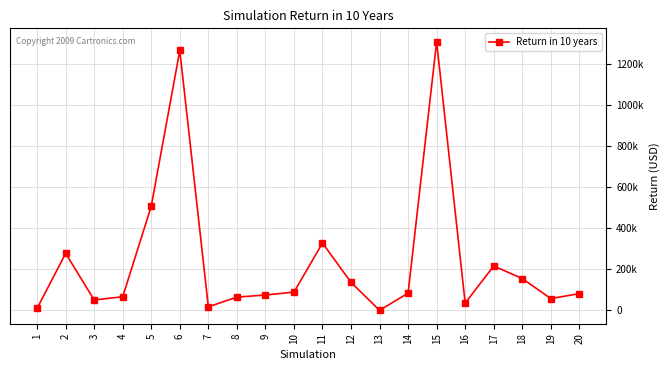

What is the average value?

239920.6